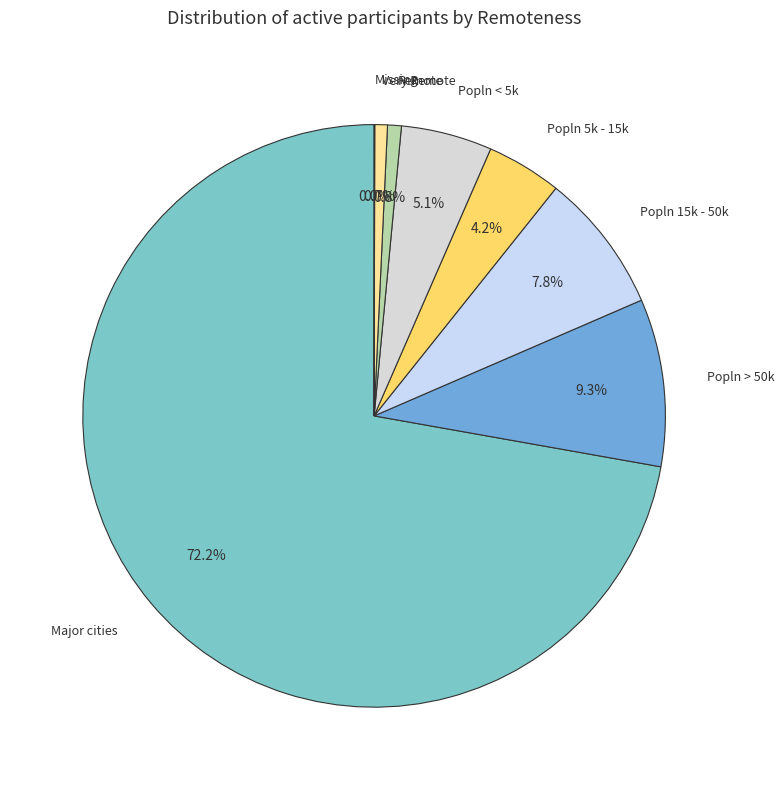

What is the ratio of the value at Major cities to the value at Remote?

94.3